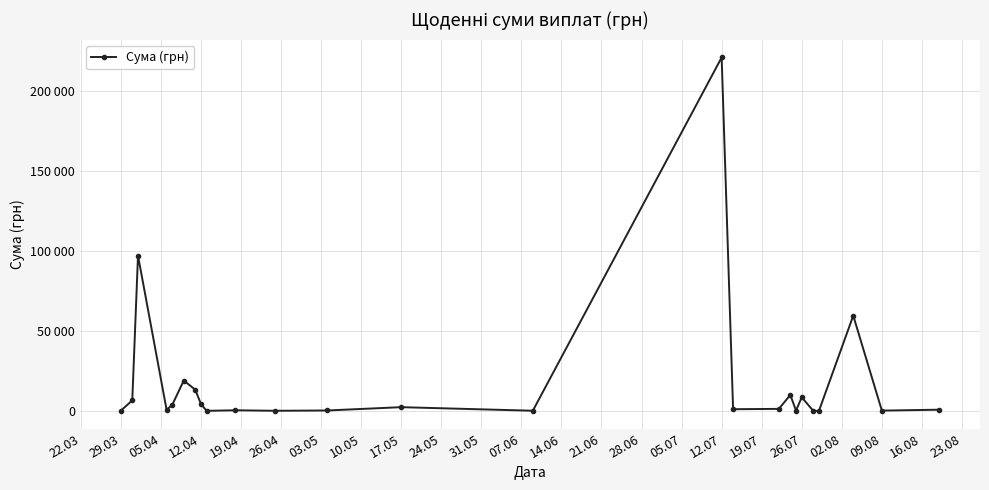

What is the minimum value shown in the chart?

97.8